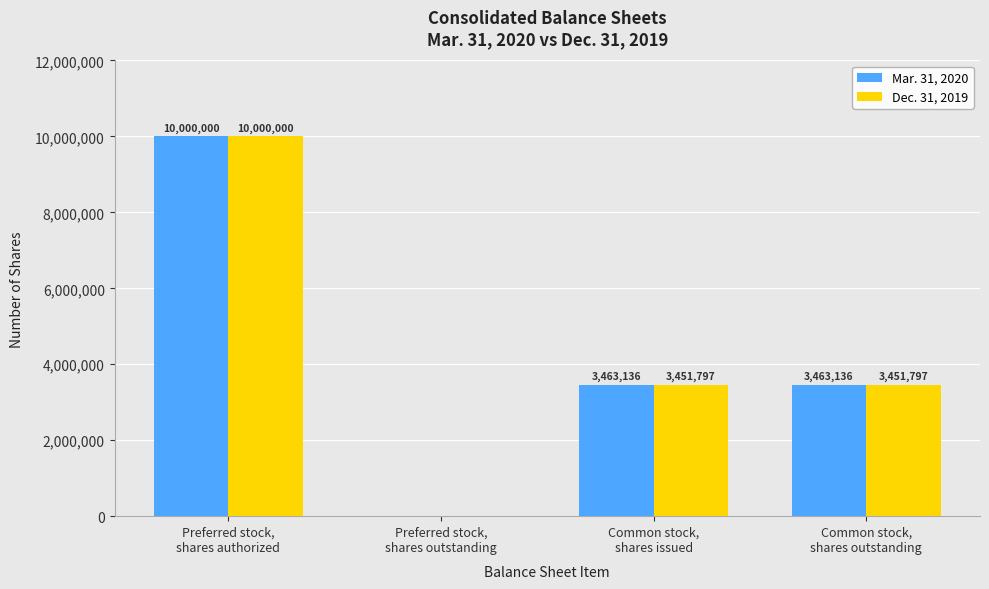

Is it true that Dec. 31, 2019 equals 0 at Preferred stock,
shares outstanding?

True